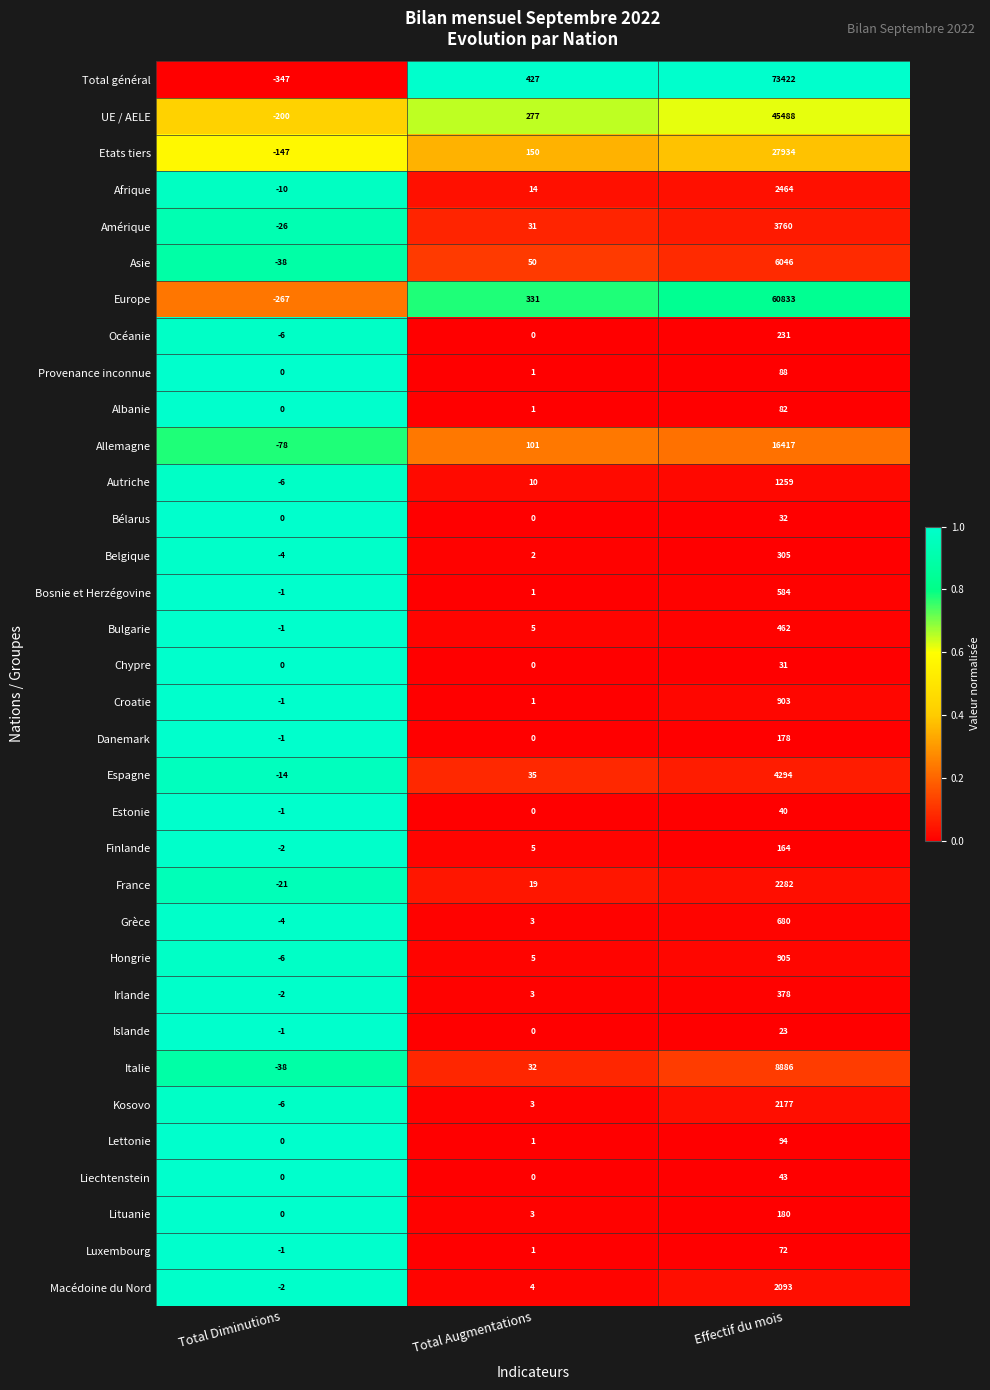

Which series has the largest range (max minus min)?

Total général